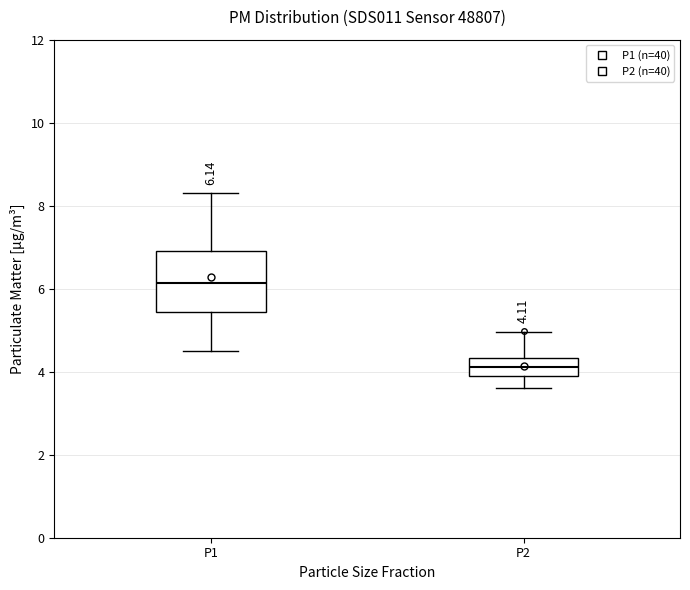

Which box has the lowest median line?

P2